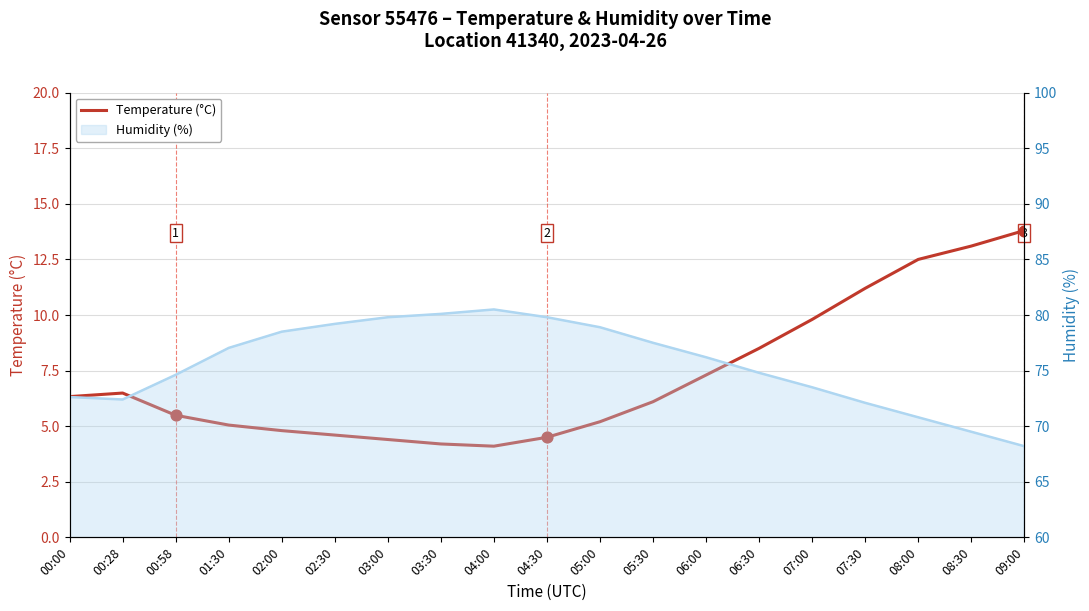

What is the change in value from 04:00 to 06:00?

+3.2